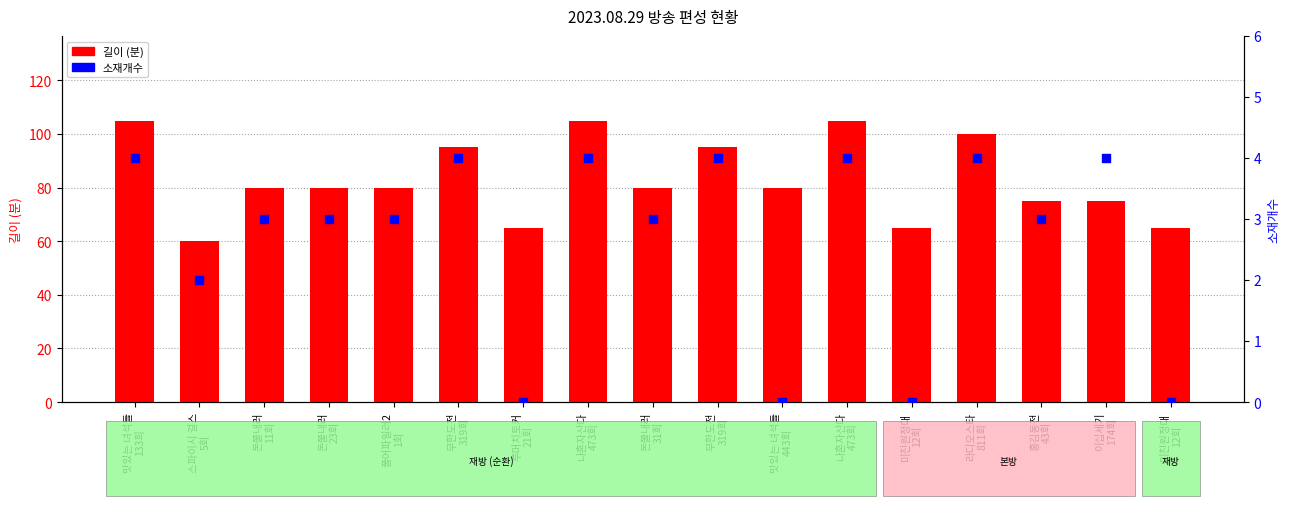

At how many categories does at least one series exceed 98?

4